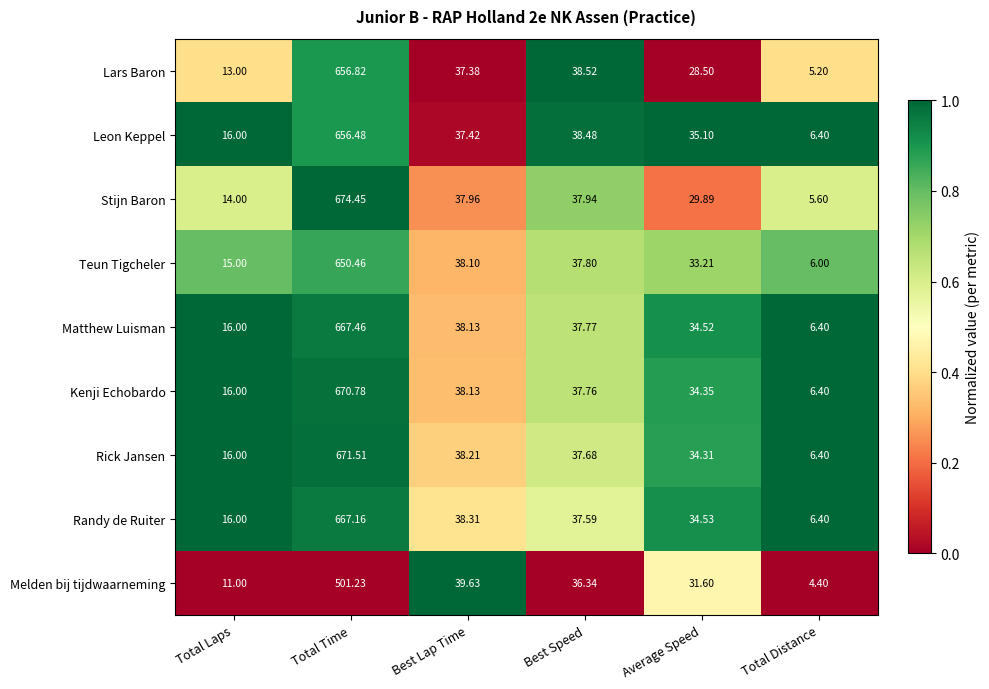

Which category has the lowest value across all series?

Total Distance